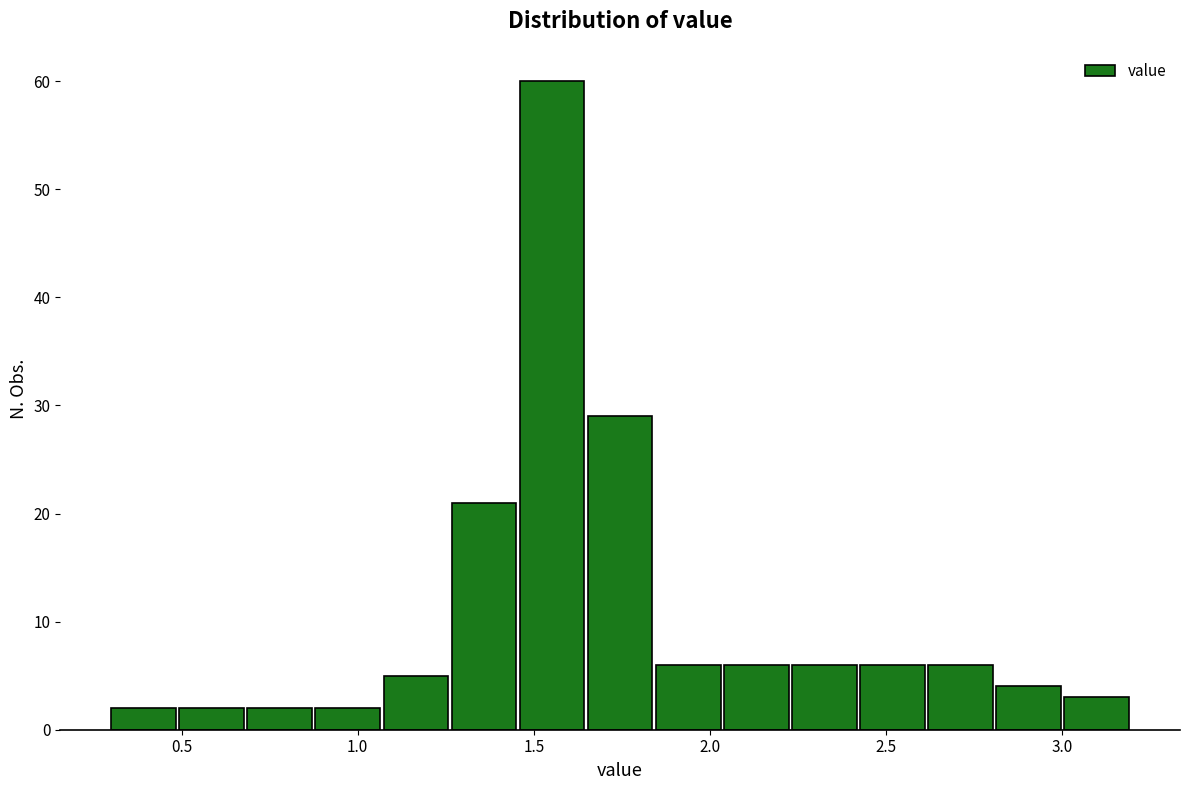

Around what value on the x-axis is the tallest bar? Give the approximate position of its centre, as read against the axis.

1.55